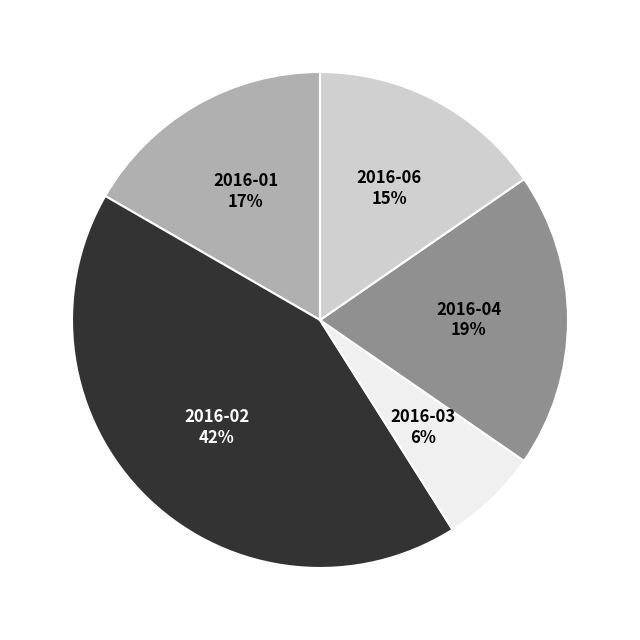

Which slice is the smallest?

2016-03